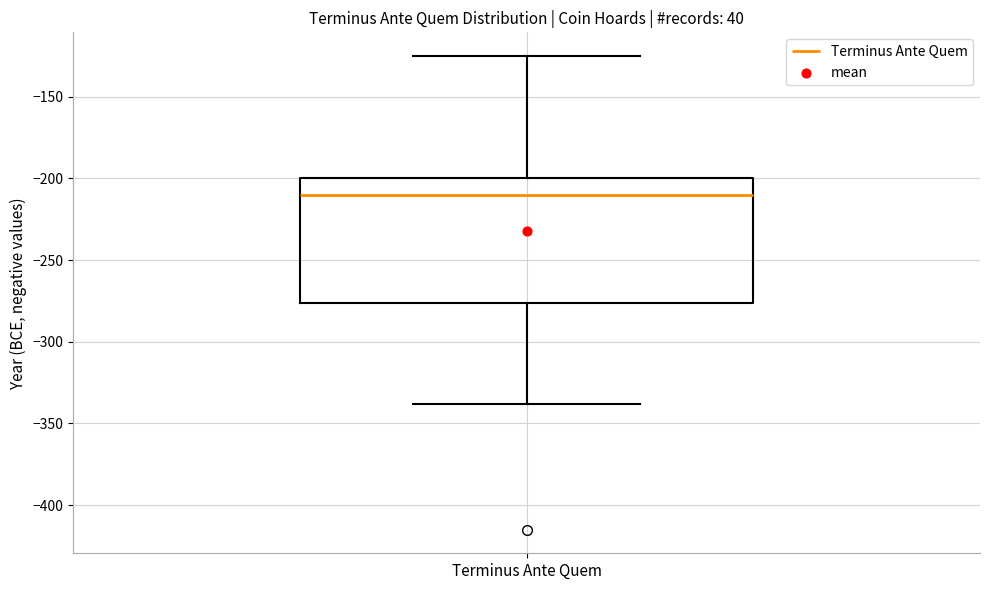

Read this box plot against the y-axis: the position of the median line, the range covered by the box, and the ends of both whiskers. The values are not printed on the chart, so give them approximately, as read against the axis.

median -210, box -275 to -200, whiskers -340 to -125